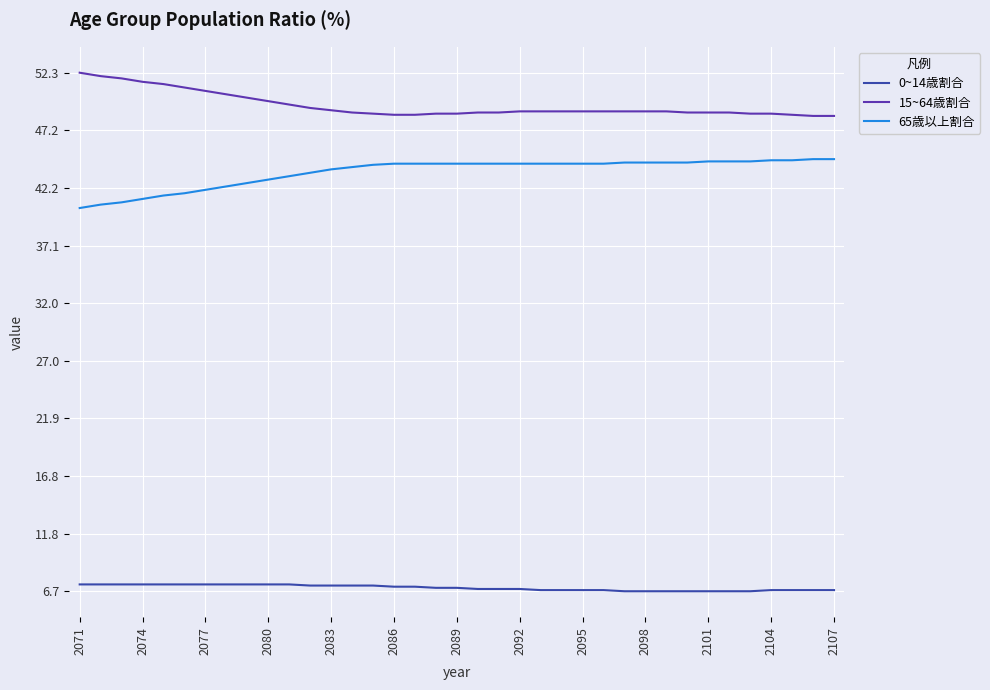

Which series has the largest total across all categories?

15~64歳割合